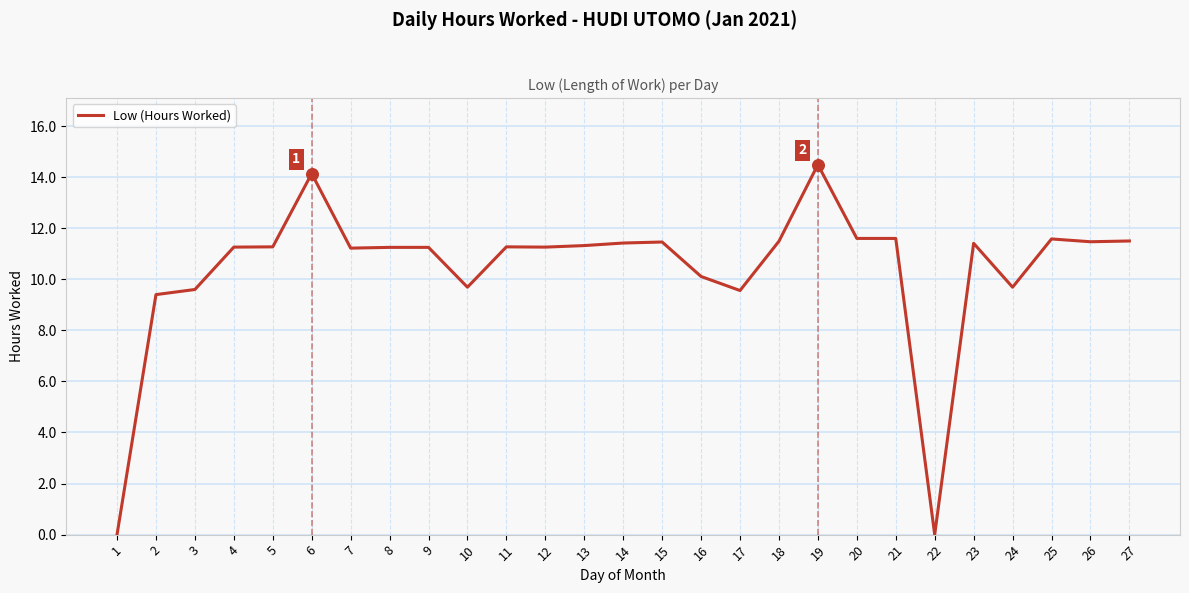

Which has a higher value, 3 or 8?

8